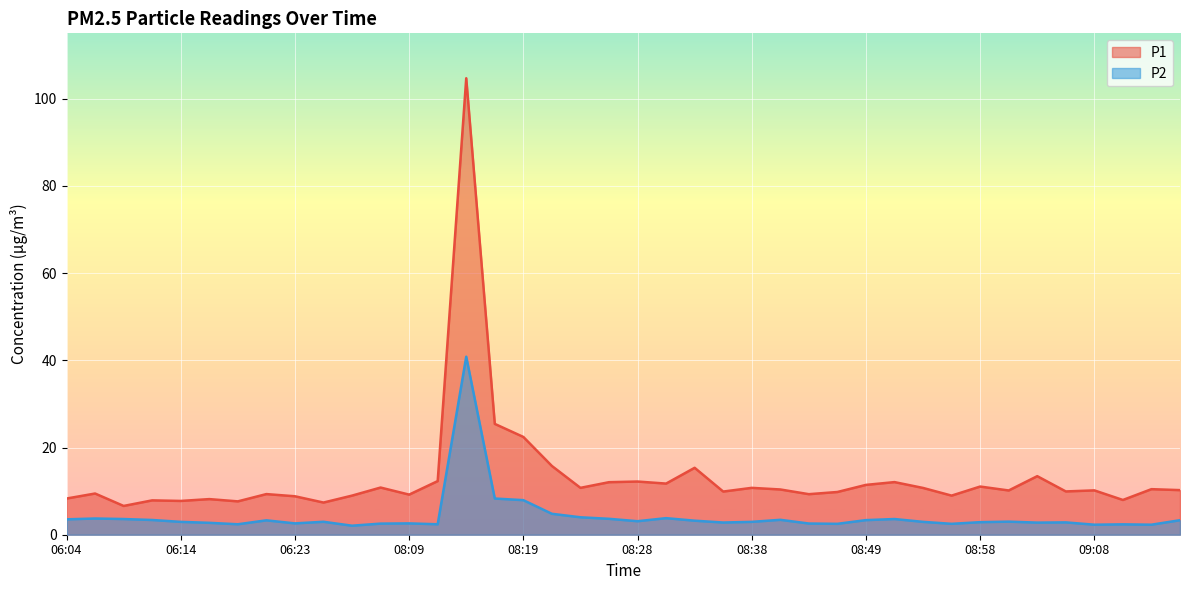

List the series in order of their peak value, lowest first.

P2, P1